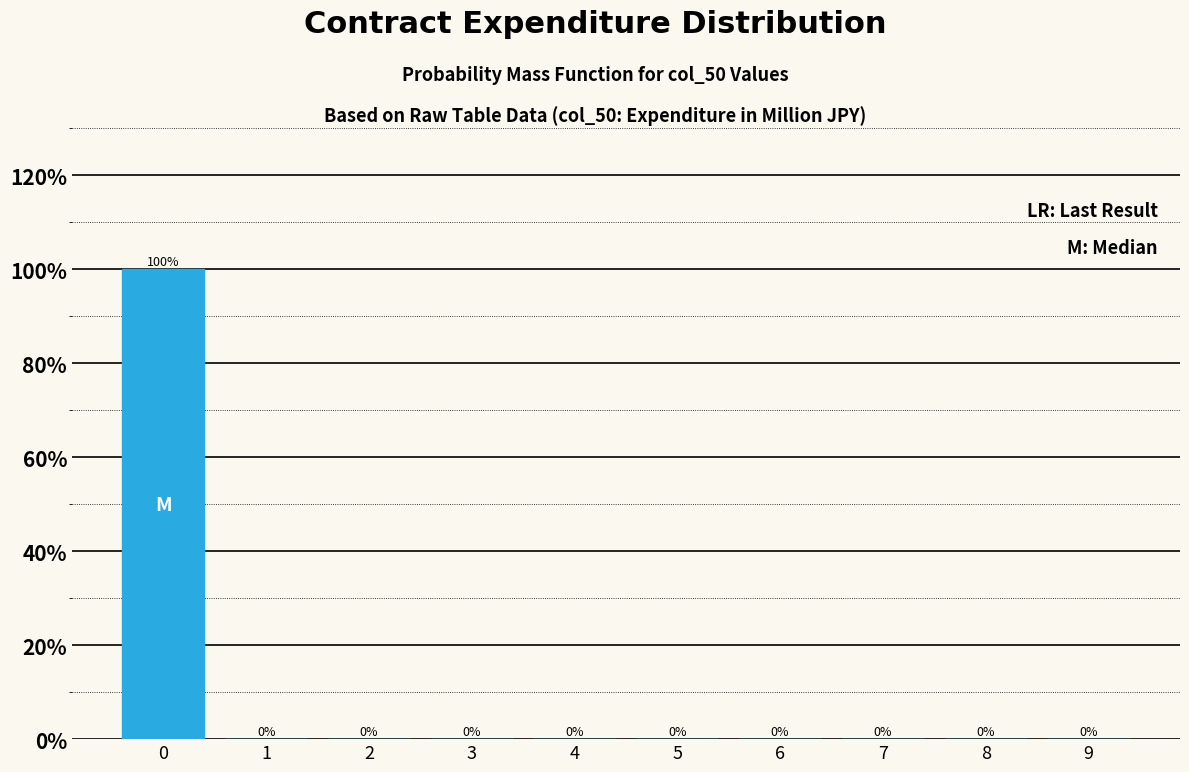

Reading left to right, what are all the values shown in this chart?

0=100	1=0	2=0	3=0	4=0	5=0	6=0	7=0	8=0	9=0